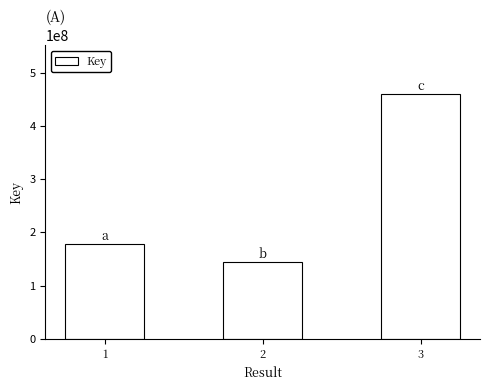

Are the bars grouped side by side (vs. stacked)?

No